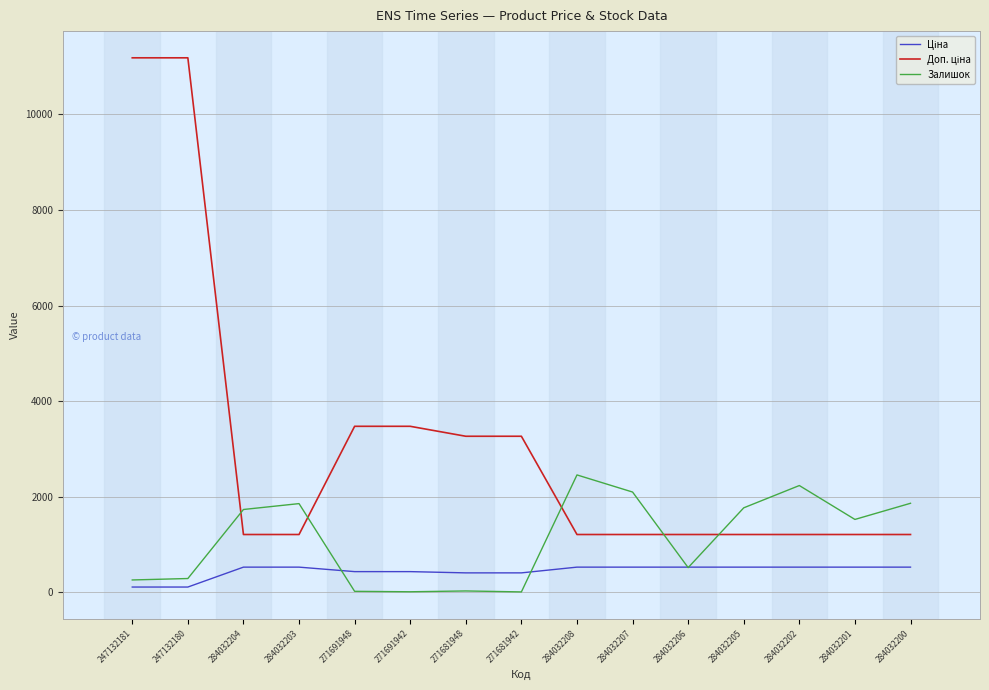

What is the total value across all series at 284032200?

3602.9